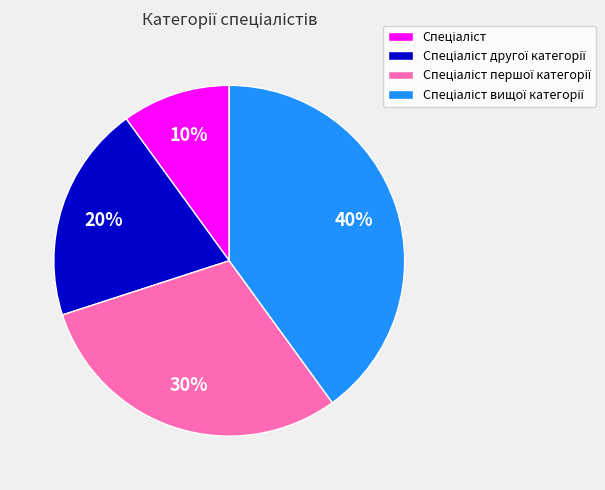

Does any single category account for the majority?

No